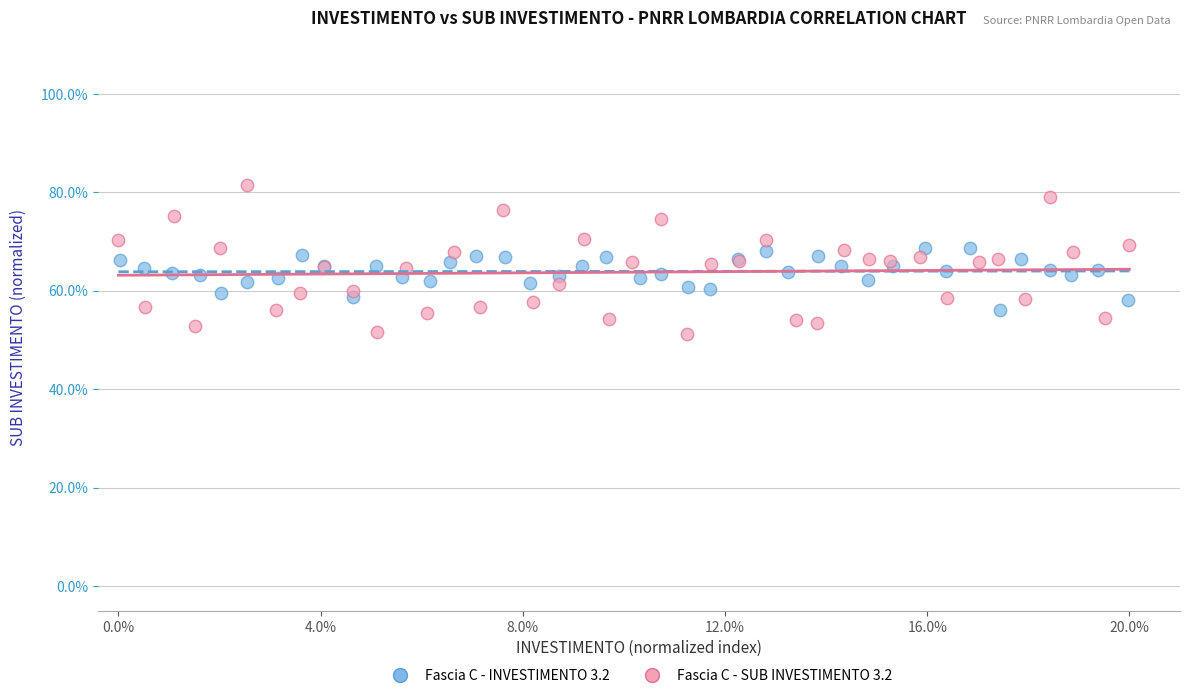

What are all the series names shown in the legend?

Fascia C - INVESTIMENTO 3.2, Fascia C - SUB INVESTIMENTO 3.2